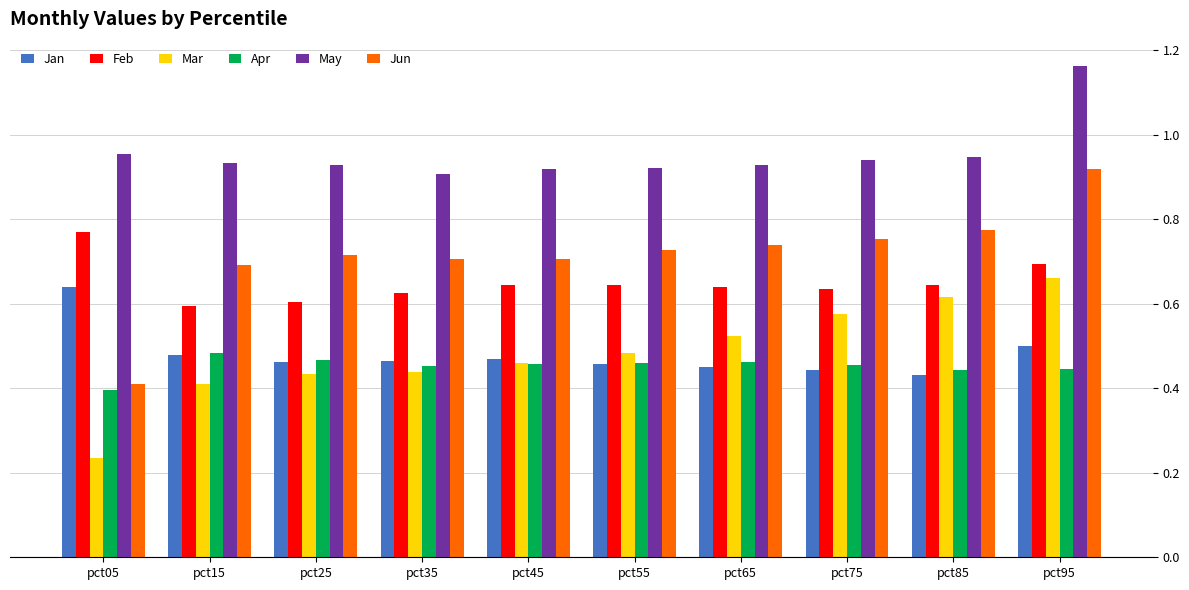

Which series changed the most between pct05 and pct65?

Jun